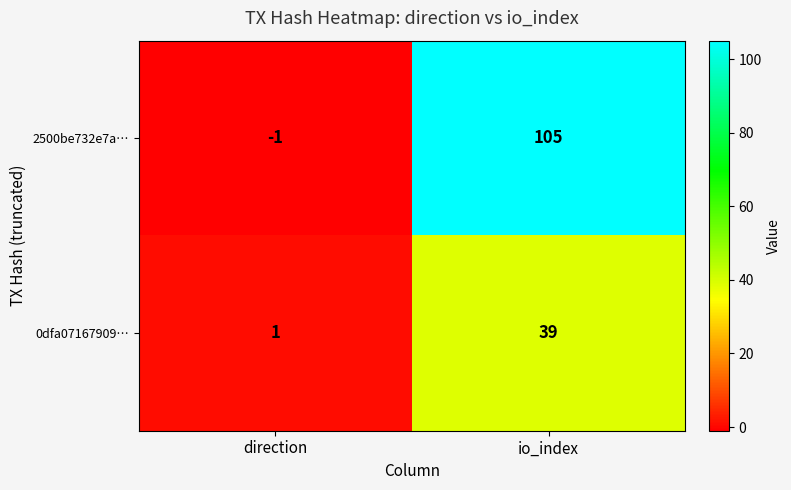

How many series are shown in this chart?

2